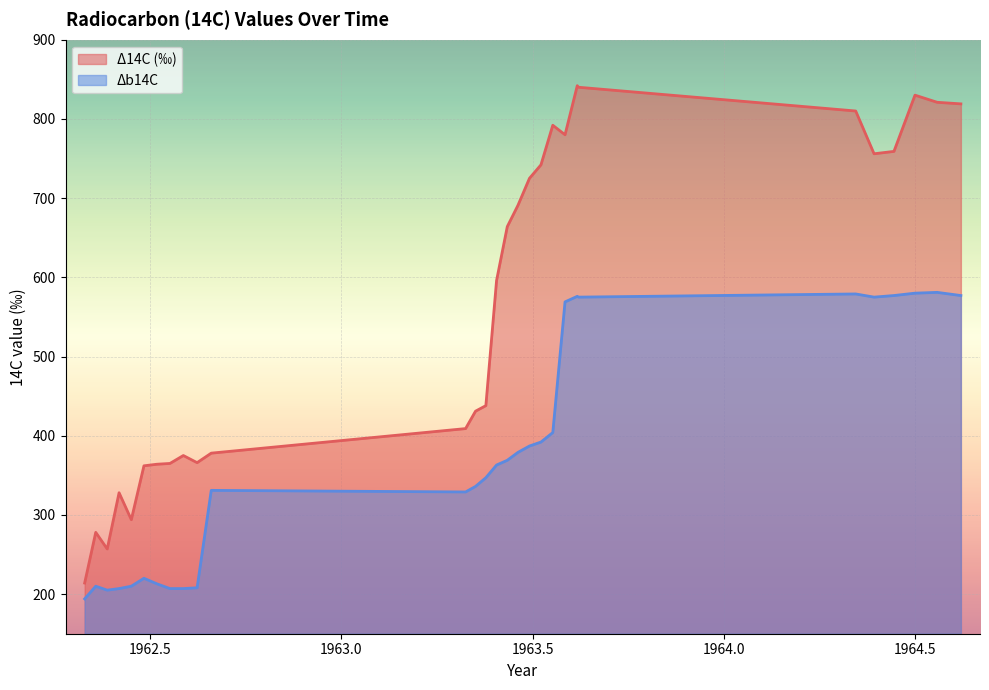

What is the difference between the maximum and minimum values in the Δ14C (‰) series?

628